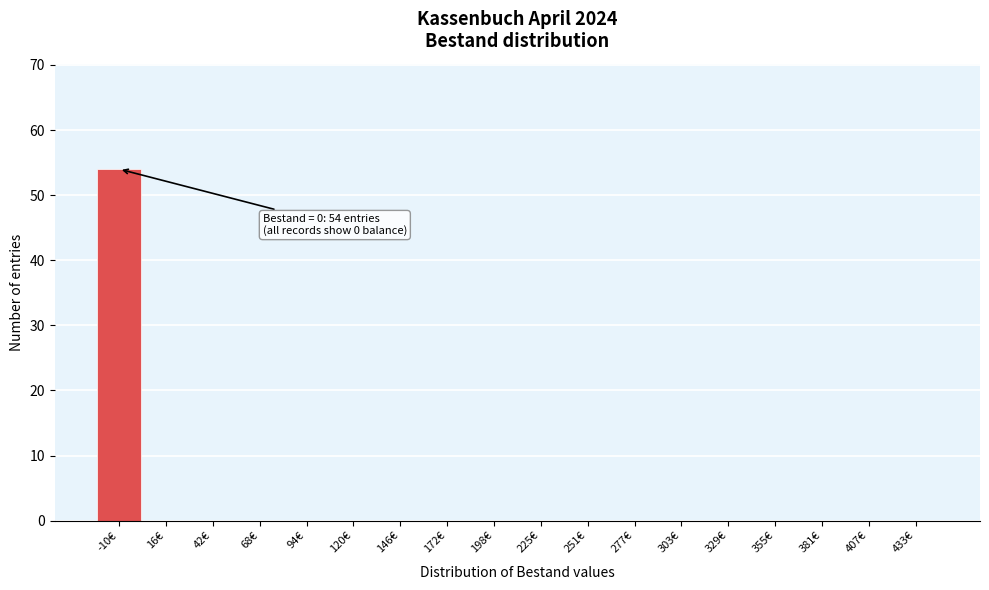

Reading left to right, list all the values displayed in this chart.

-10€=54	16€=0	42€=0	68€=0	94€=0	120€=0	146€=0	172€=0	198€=0	225€=0	251€=0	277€=0	303€=0	329€=0	355€=0	381€=0	407€=0	433€=0